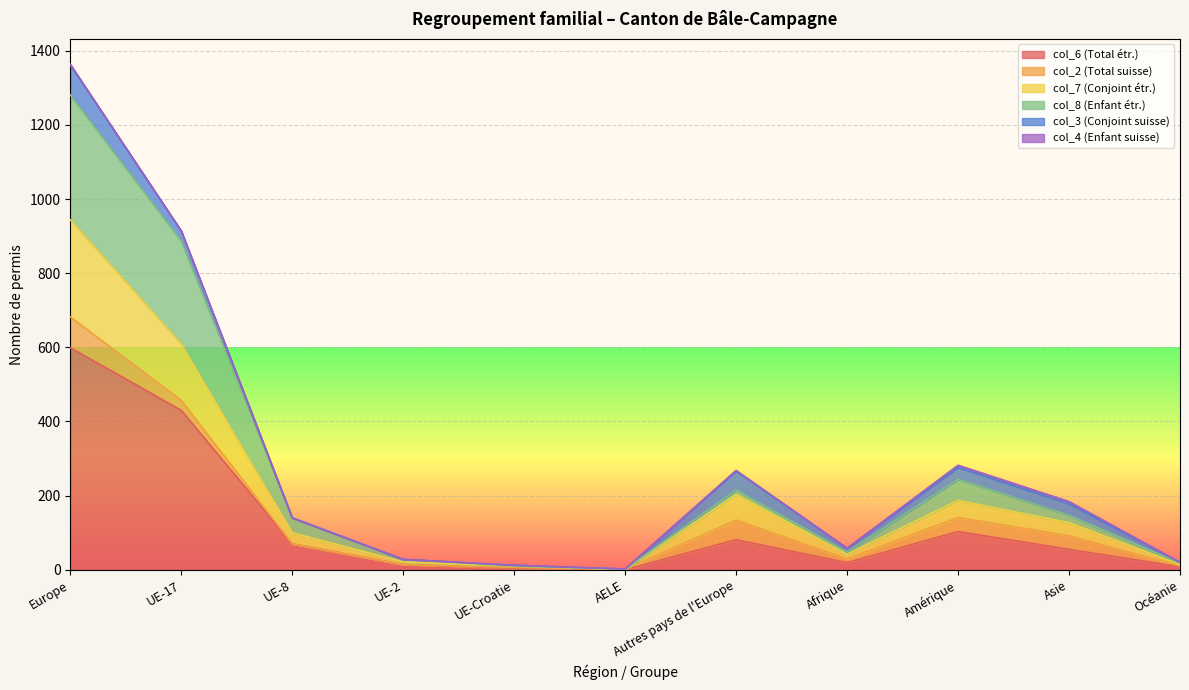

Is it true that col_7 (Conjoint étr.) equals 21 at Océanie?

False